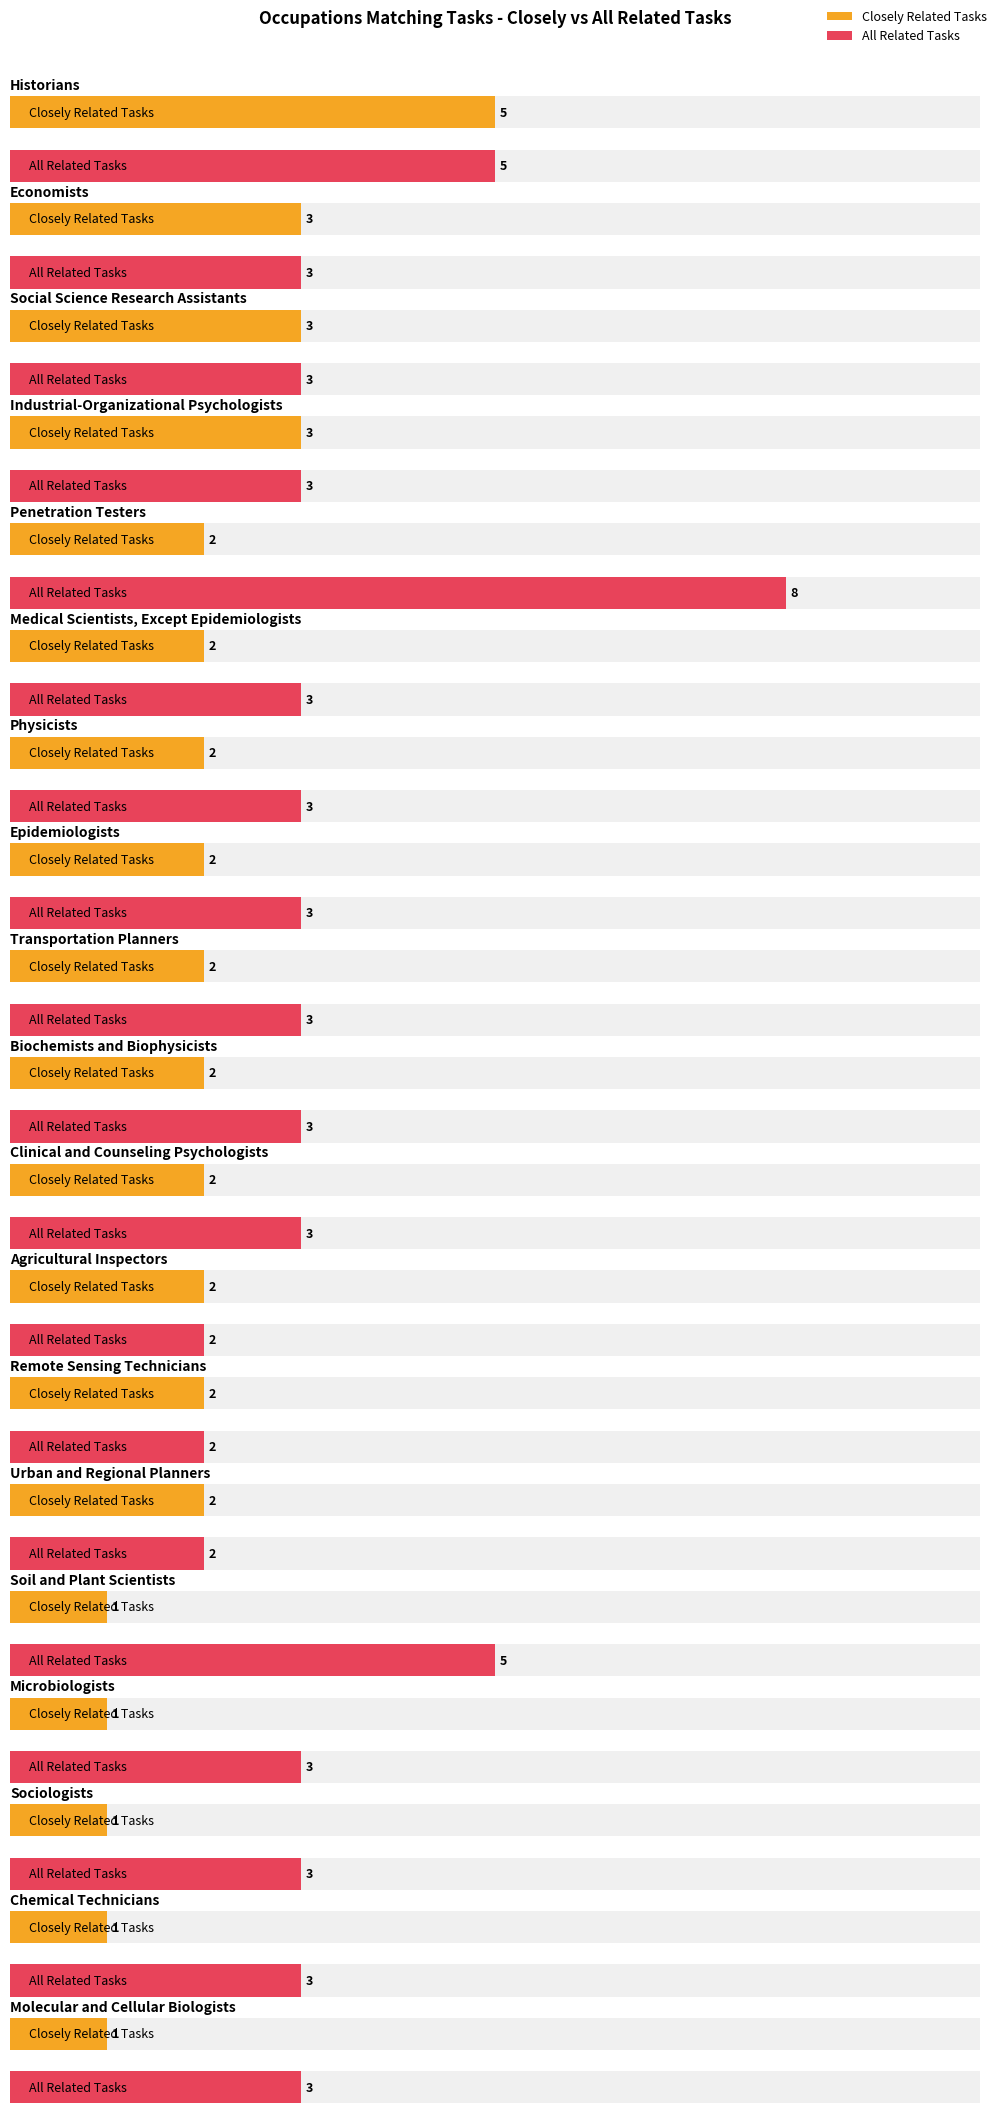

What value does the All Related Tasks series have at Physicists?

3